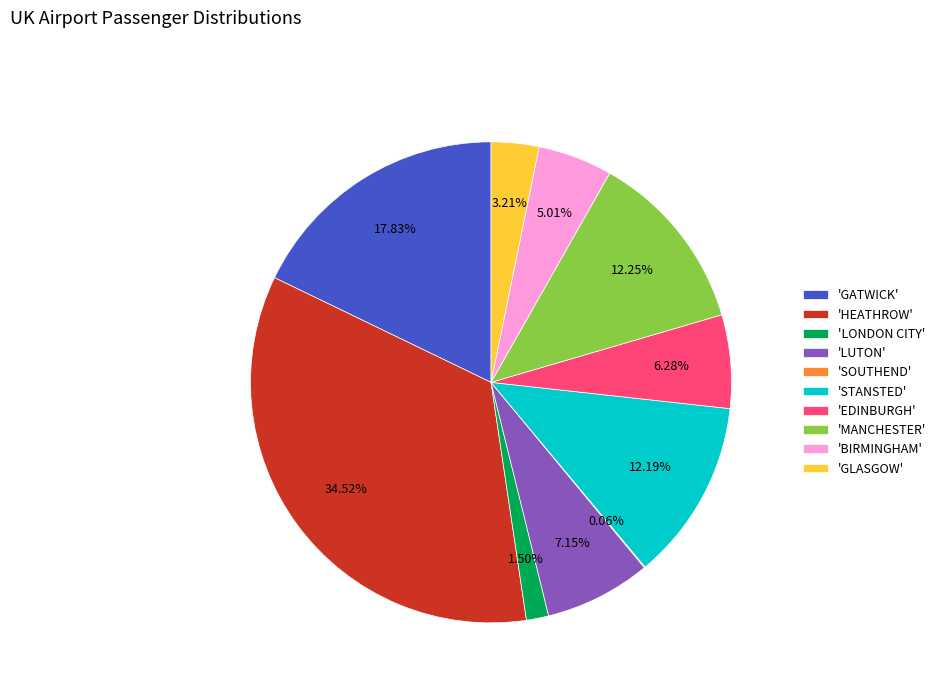

Does any single category account for the majority?

No